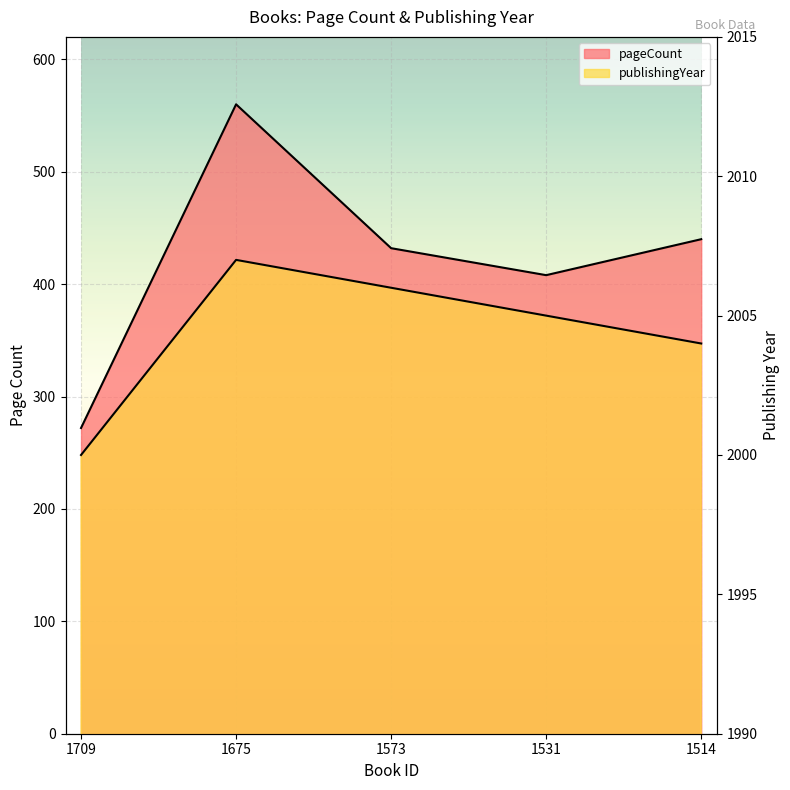

Reading left to right, list all the values displayed in this chart.

pageCount: 1709=272	1675=560	1573=432	1531=408	1514=440
publishingYear: 1709=2000	1675=2007	1573=2006	1531=2005	1514=2004